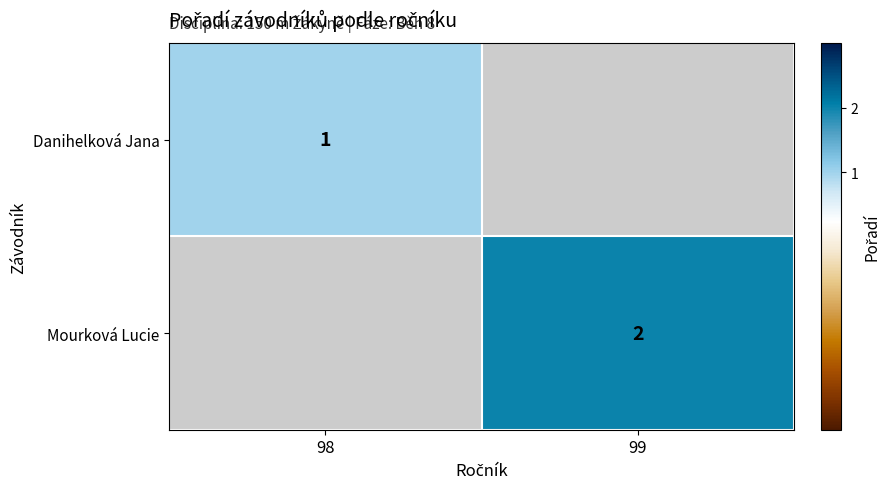

The value of Danihelková Jana at 98 is 1. True or false?

True